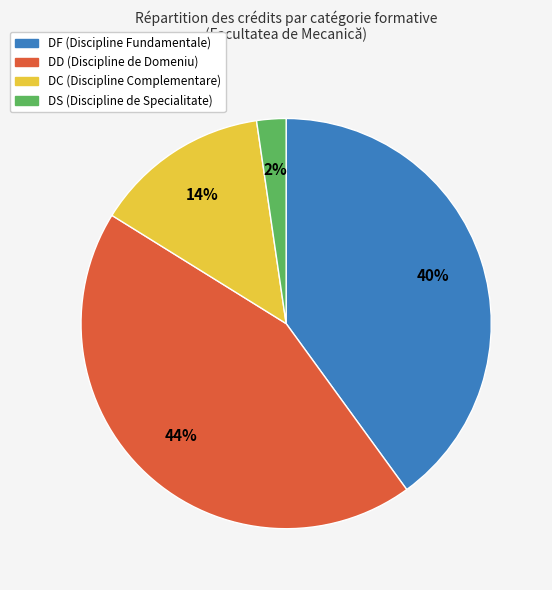

How many slices are in this pie chart?

4